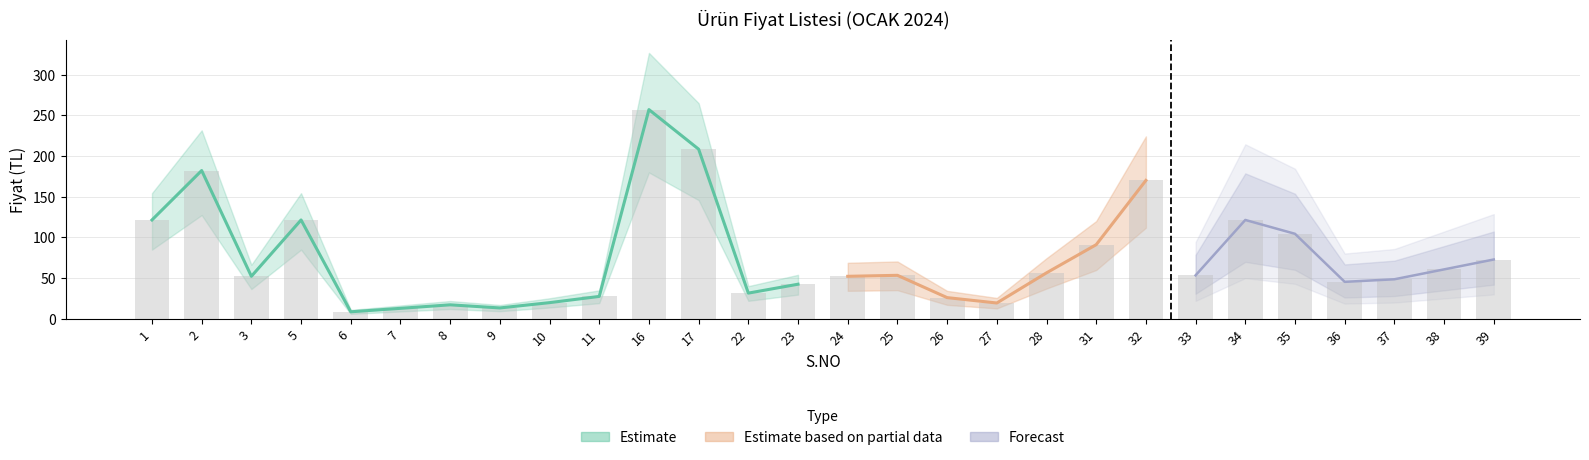

What is the difference between the maximum and minimum values?

248.5